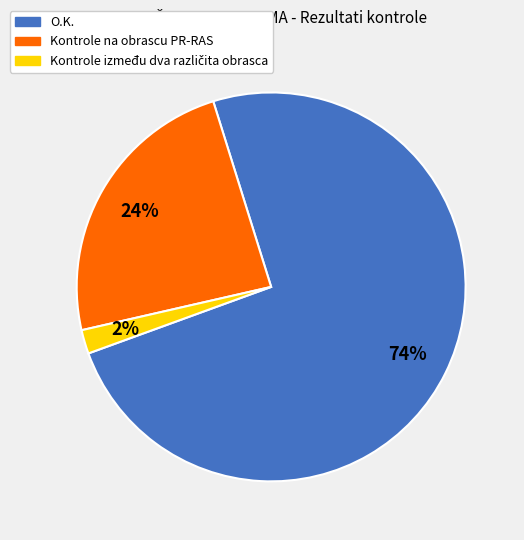

How many segments does this pie chart have?

3